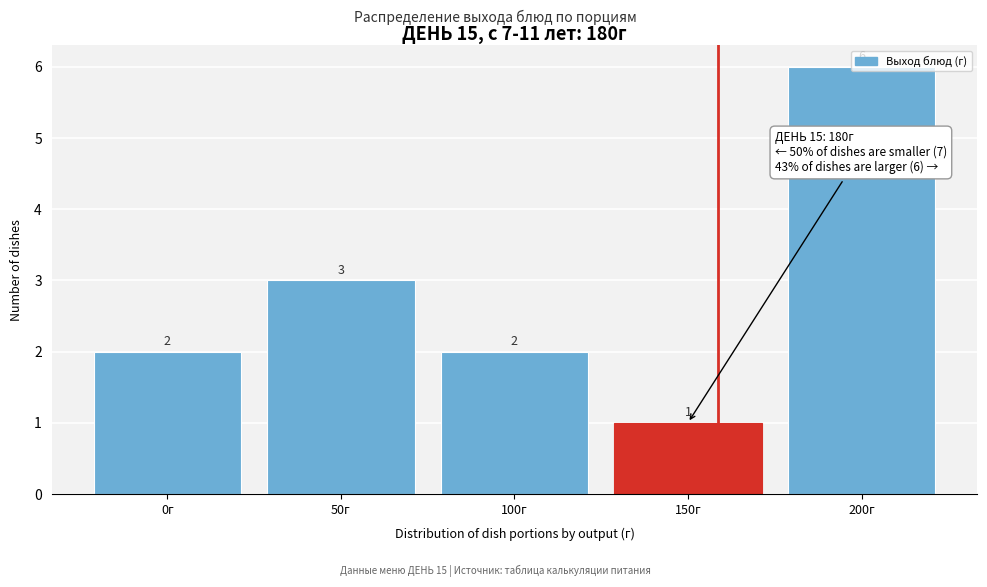

What is the label of the 5th bar from the left?

200г